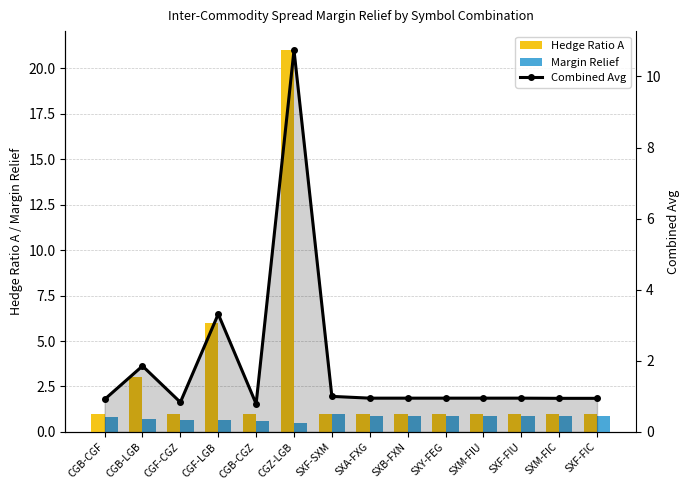

Is it true that Combined Avg equals 0.8 at CGB-CGZ?

True